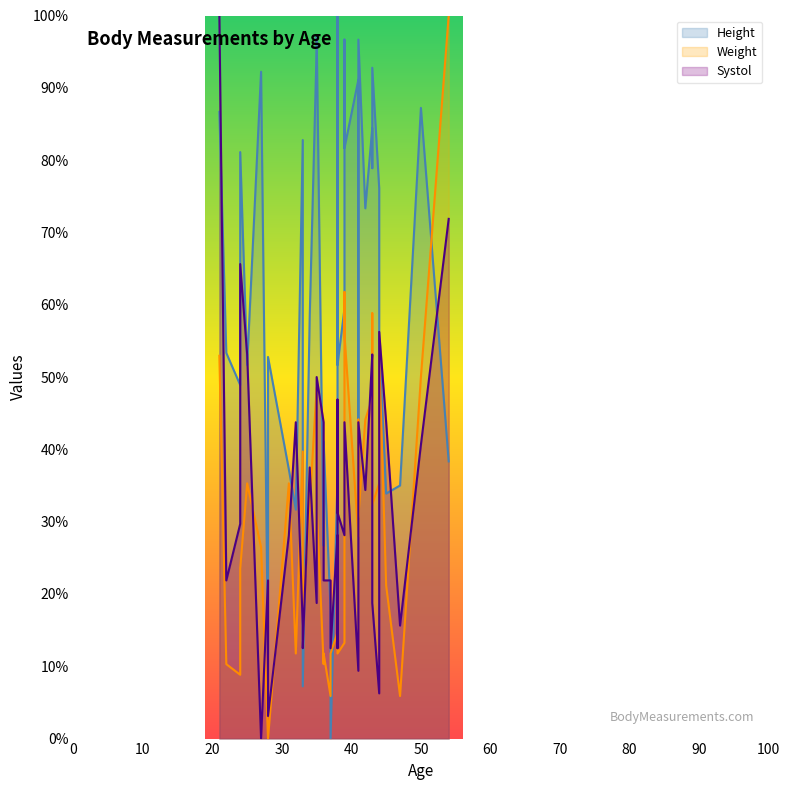

Rank the series at 10 from highest to lowest value.

Height, Systol, Weight